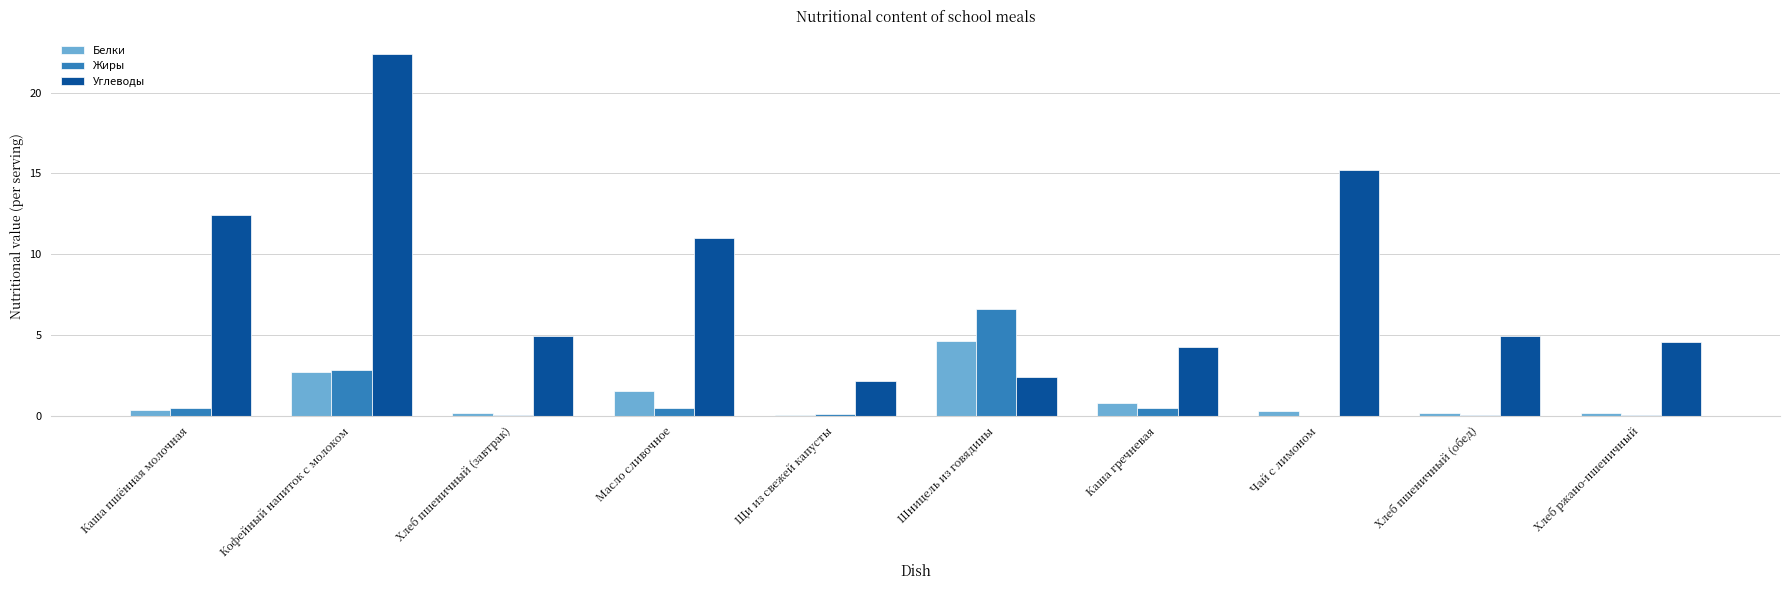

Which series changed the most between Каша пшённая молочная and Щи из свежей капусты?

Углеводы